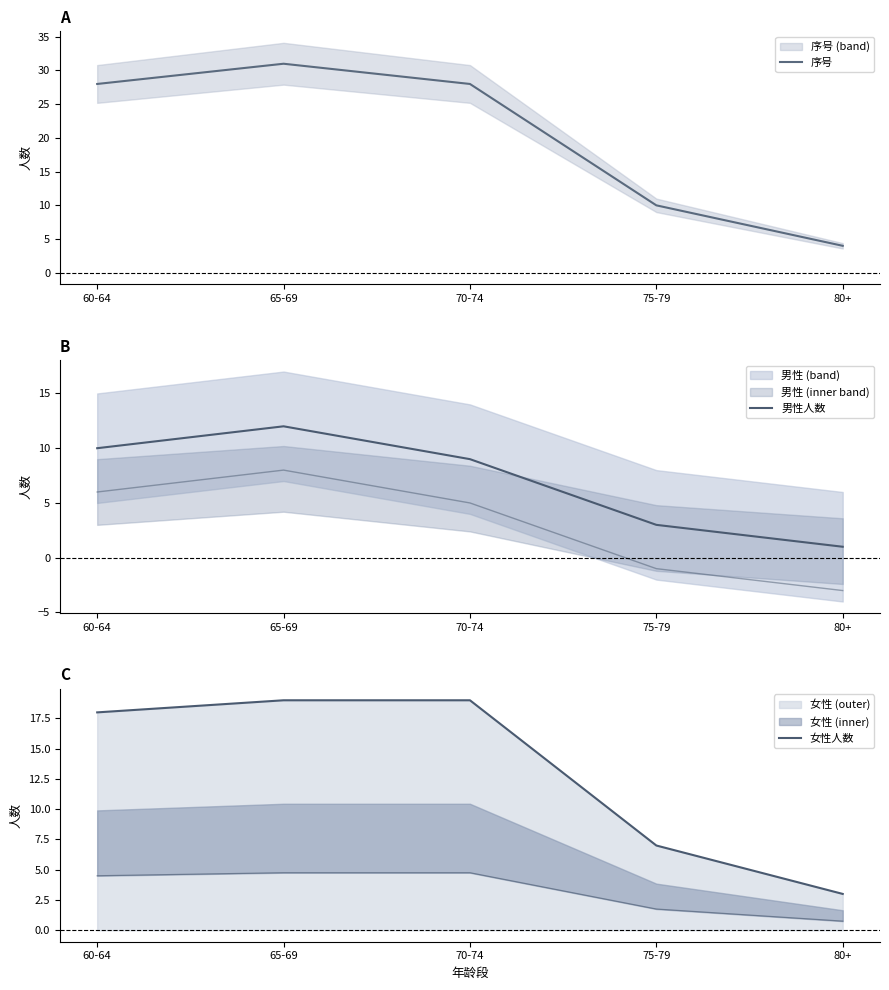

True or false: 男性人数 and 女性人数 intersect in this chart.

False